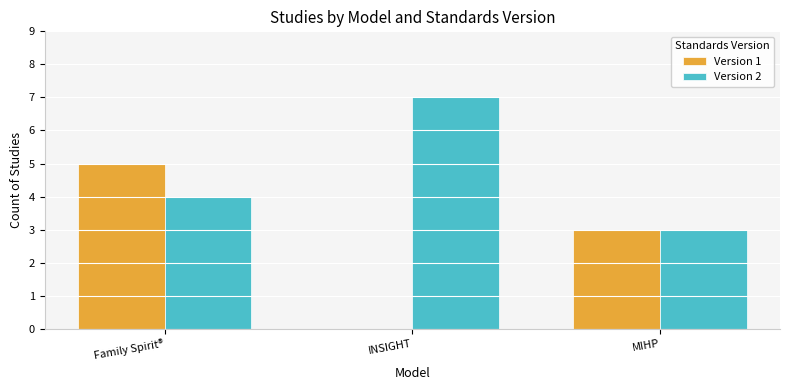

What is the sum of the Version 2 values at INSIGHT and Family Spirit®?

11